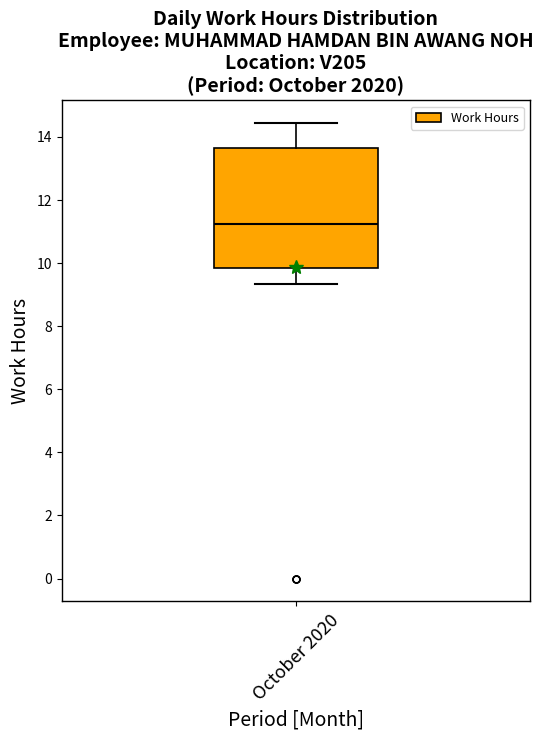

Where is the lower edge of the box for October 2020 on the y-axis? The values are not printed on the chart, so give them approximately, as read against the axis.

9.8